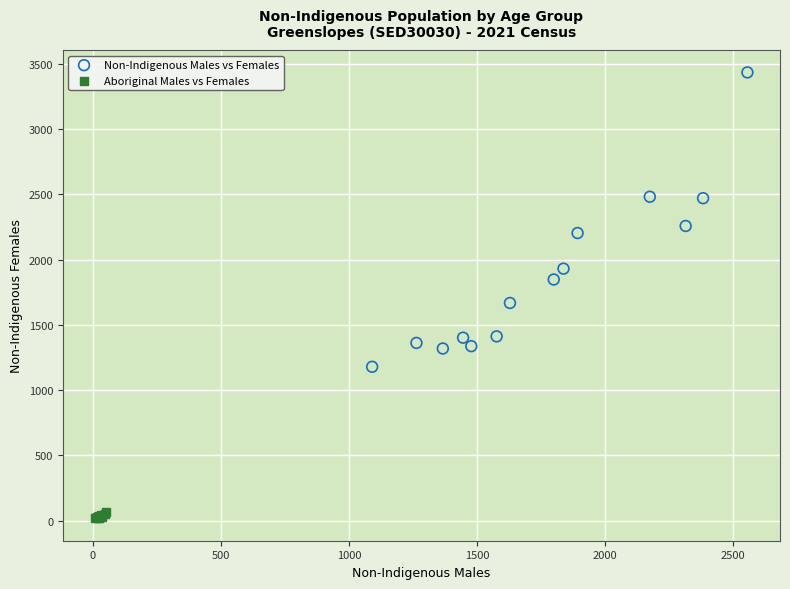

Which series reaches the minimum Y coordinate?

Aboriginal Males vs Females